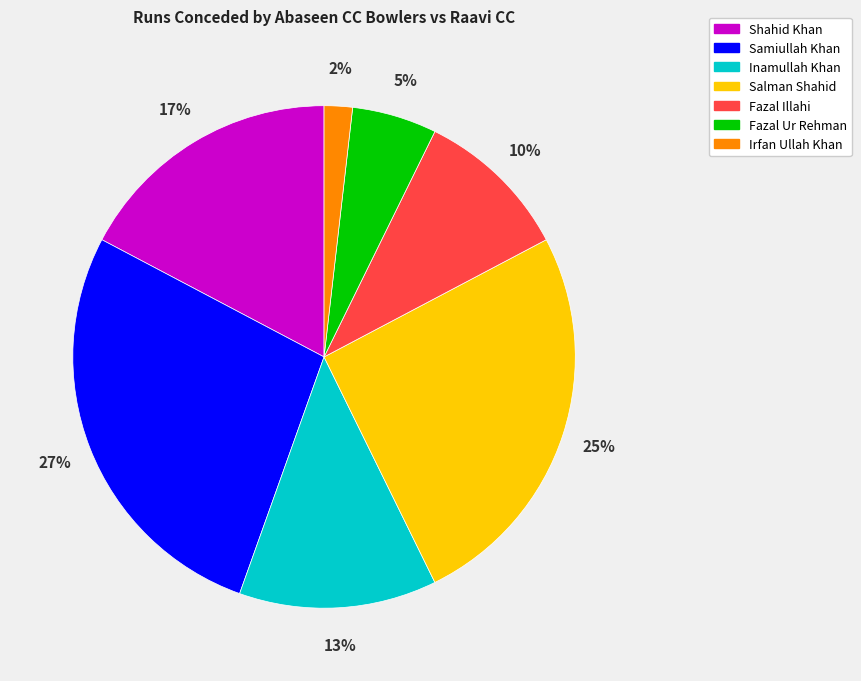

Is there any slice that represents more than half of the pie?

No